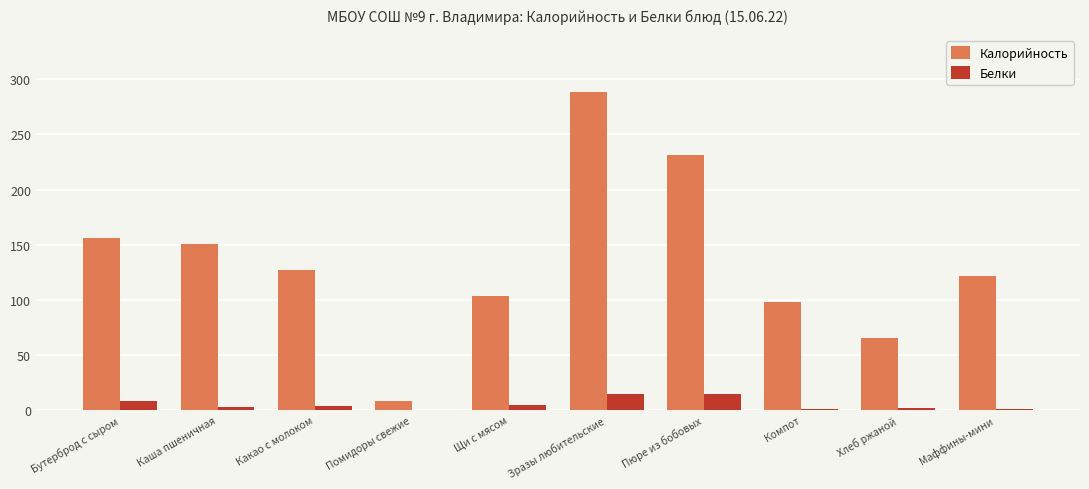

Is the value of Белки at Маффины-мини greater than the value of Калорийность at Компот?

No